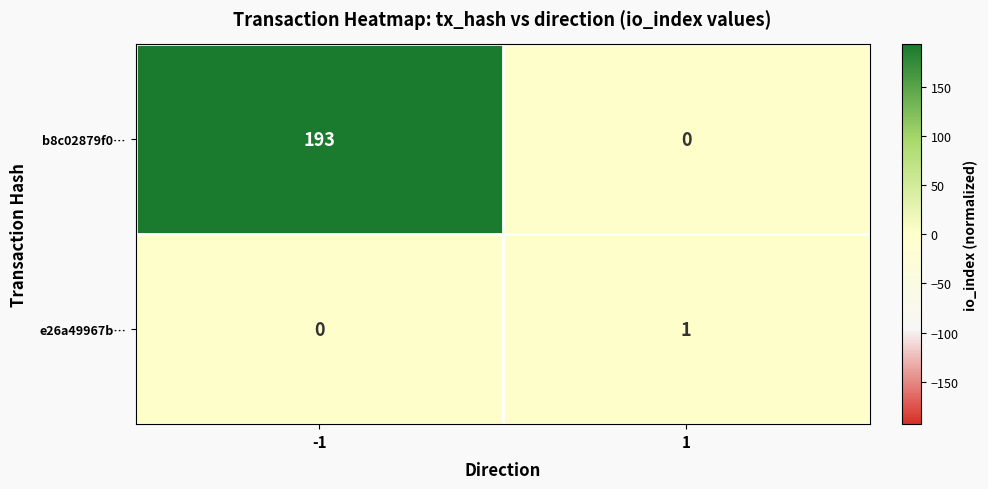

Which series has the largest total across all categories?

b8c02879f0…